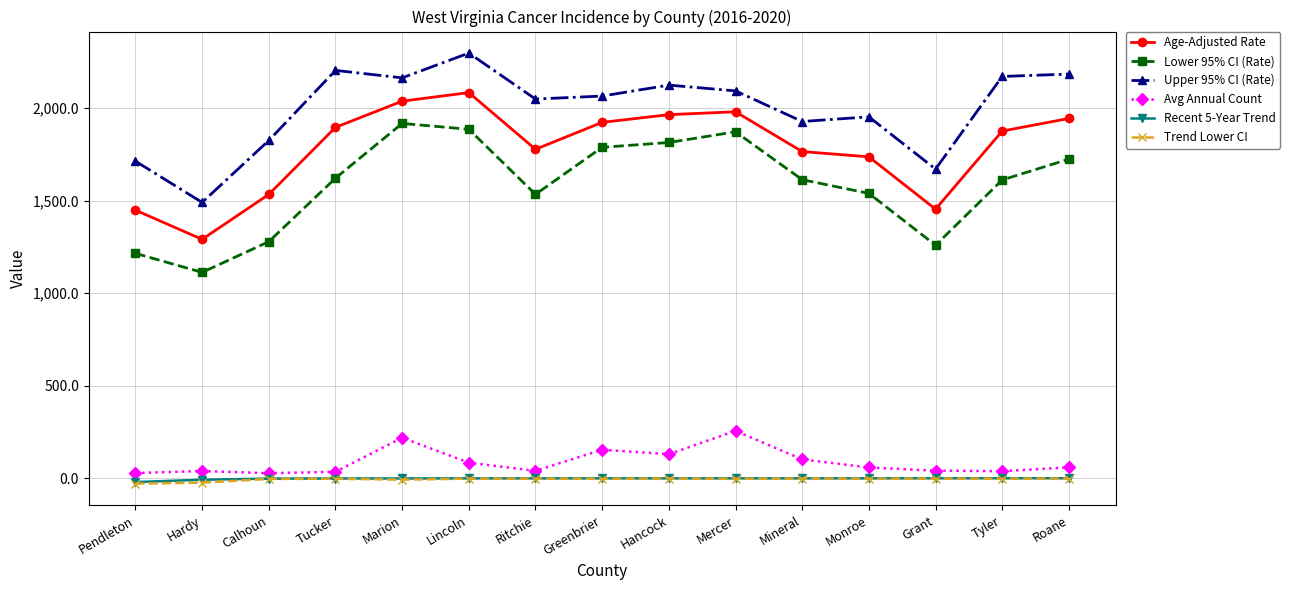

What are all the series names shown in the legend?

Age-Adjusted Rate, Lower 95% CI (Rate), Upper 95% CI (Rate), Avg Annual Count, Recent 5-Year Trend, Trend Lower CI